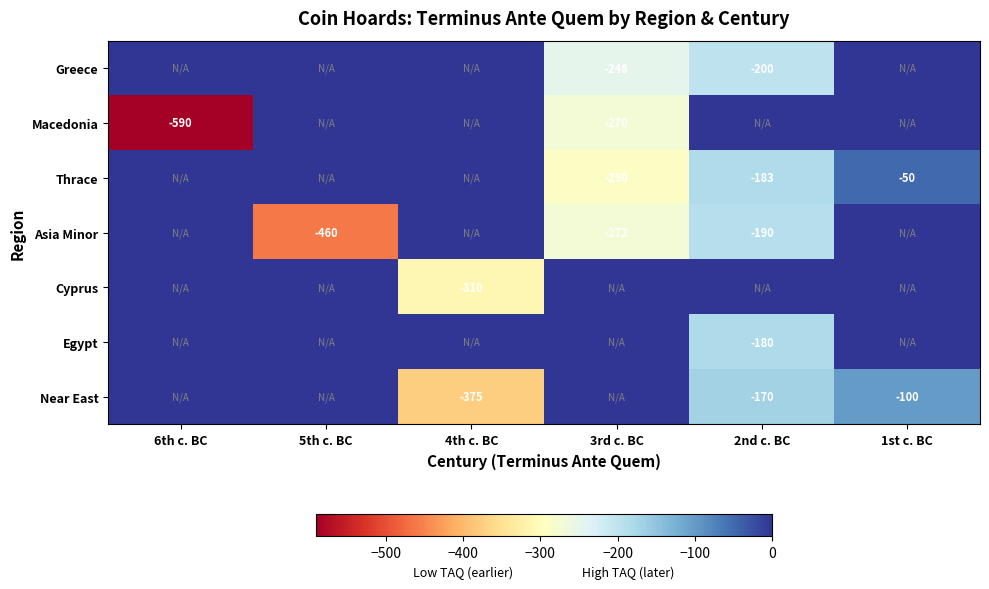

True or false: Cyprus has a value of -107 at 4th c. BC.

False